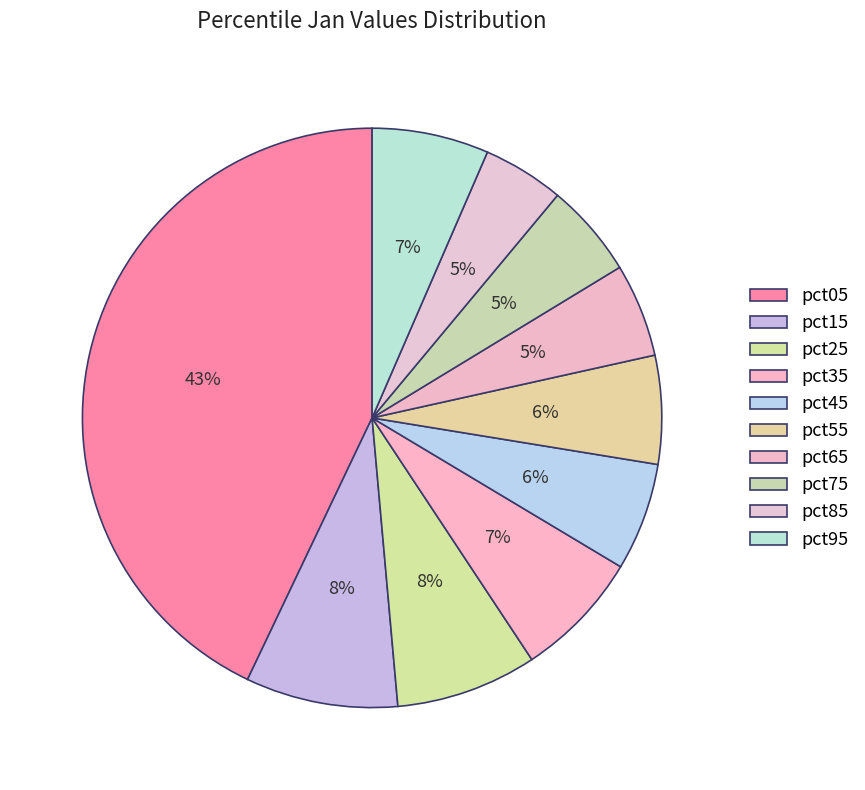

What percentage is the pct45 slice, to the nearest percent?

6%